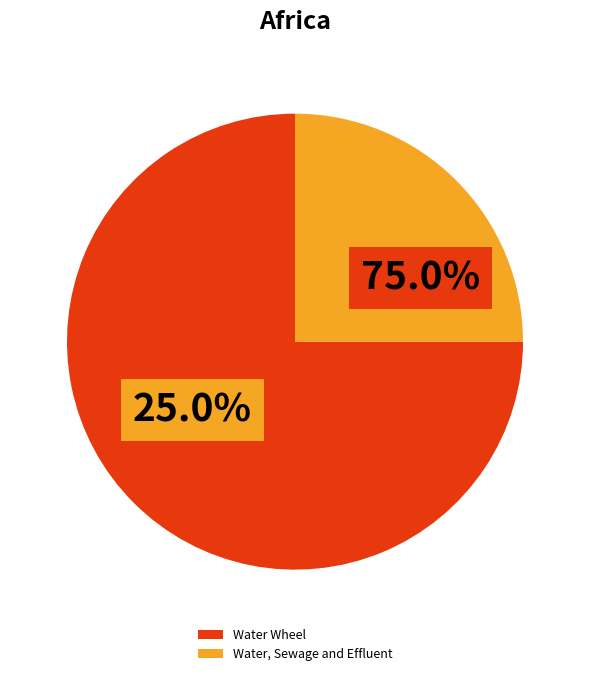

What percentage is NOT represented by Water Wheel?

25.0%